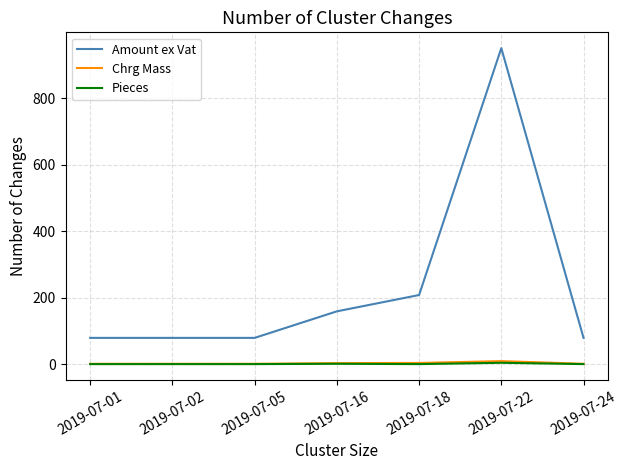

What is the total value across all series at 2019-07-18?

214.3